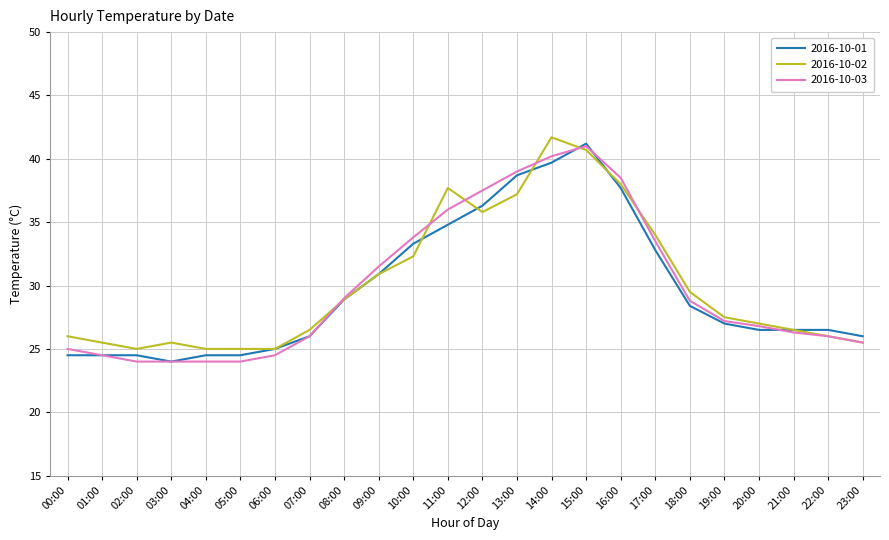

What is the spread (max minus min) of values at 15:00?

0.5